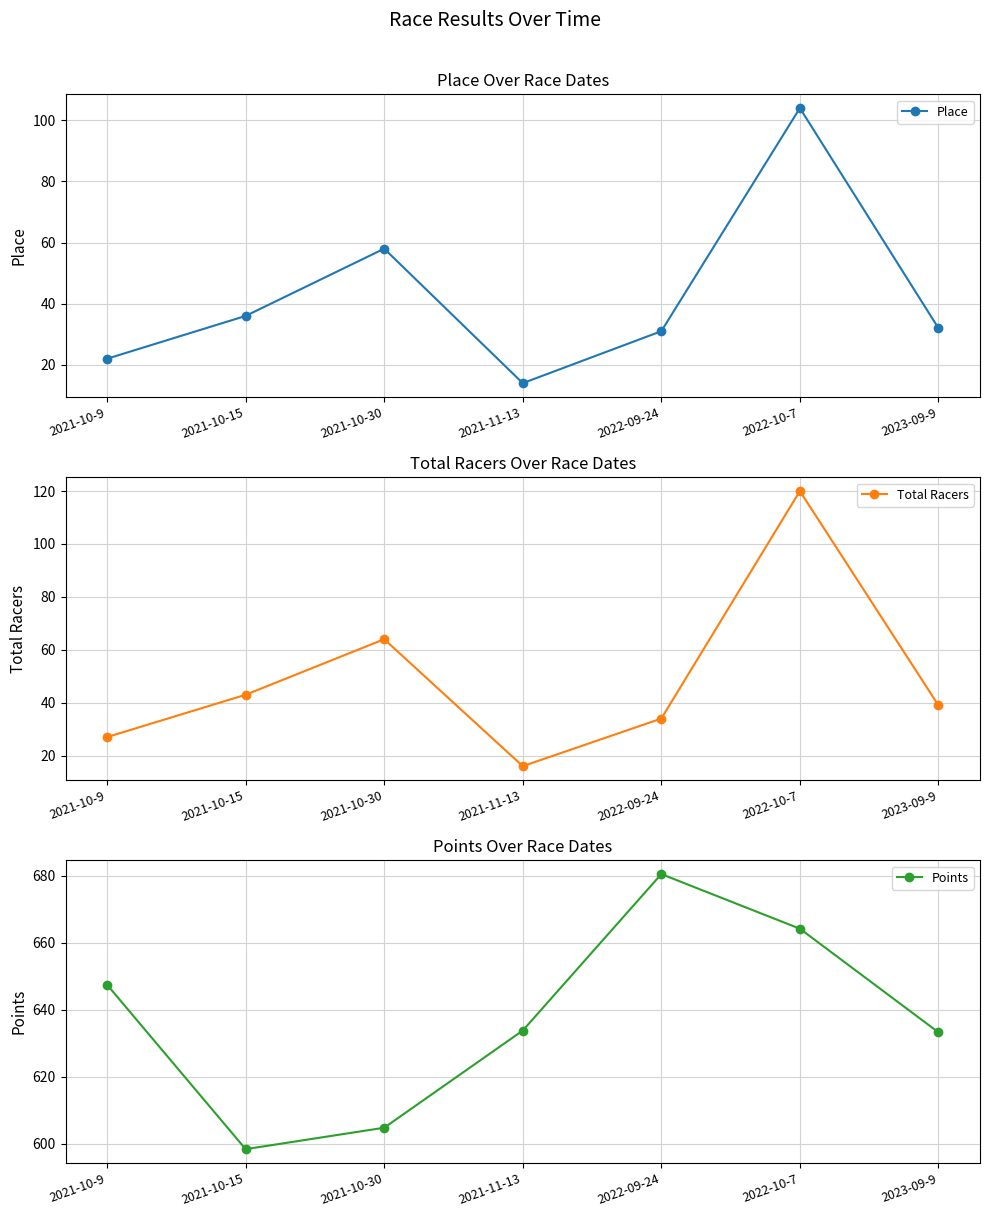

What is the value of the Total Racers point at the 2nd from the left?

43